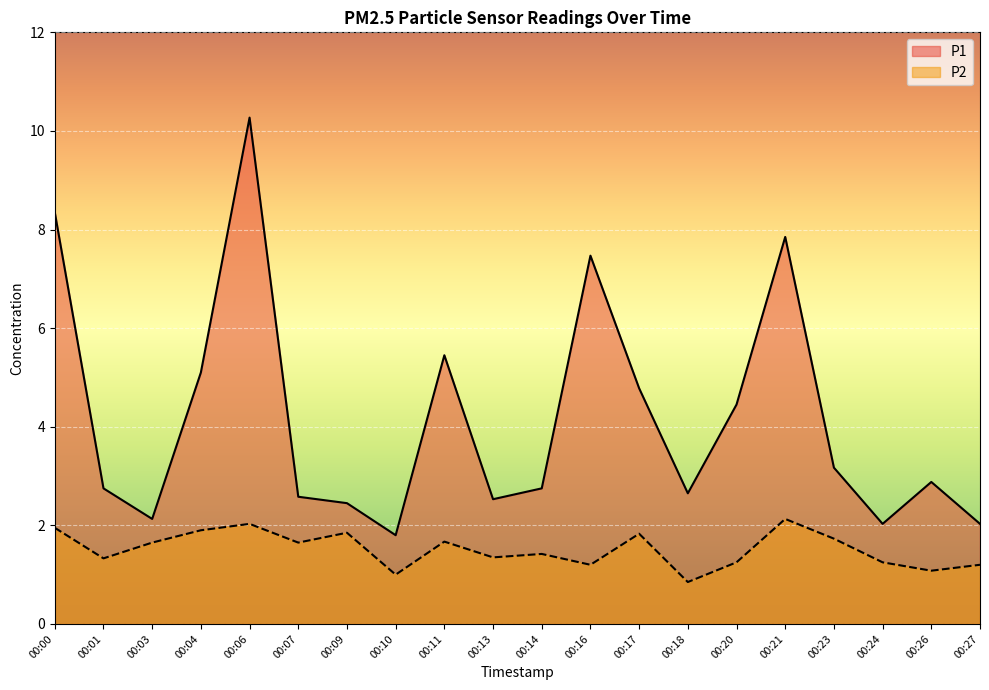

Reading right to left, list all the values displayed in this chart.

P1: 2.0	2.9	2.0	3.2	7.8	4.5	2.6	4.8	7.5	2.8	2.5	5.5	1.8	2.5	2.6	10.3	5.1	2.1	2.8	8.3
P2: 1.2	1.1	1.2	1.7	2.1	1.2	0.8	1.8	1.2	1.4	1.4	1.7	1.0	1.9	1.6	2.0	1.9	1.6	1.3	1.9